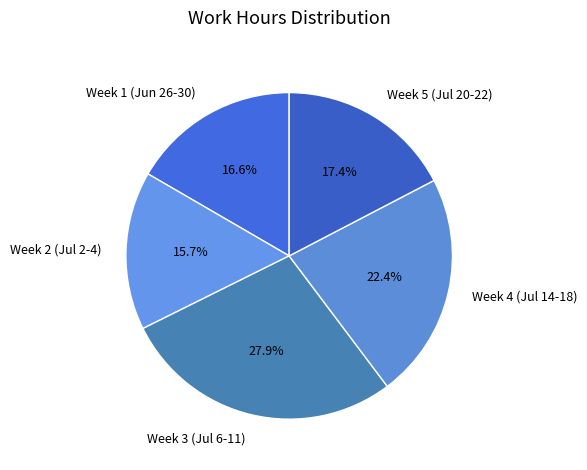

What is the ratio of the value at Week 5 (Jul 20-22) to the value at Week 1 (Jun 26-30)?

1.0